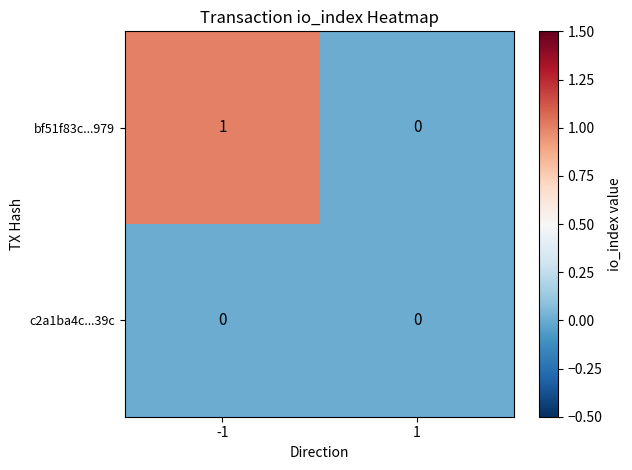

Which series changed the most between -1 and 1?

bf51f83c...979